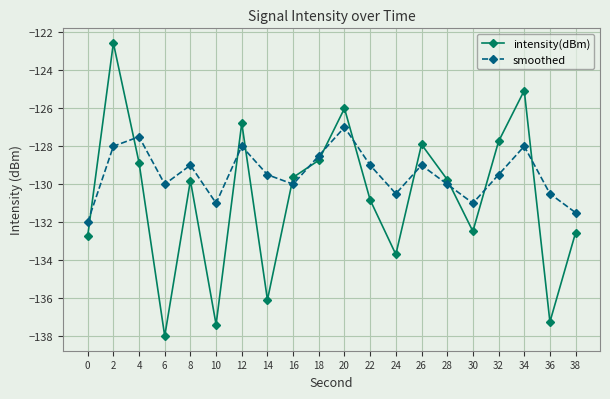

What is the value of the smoothed point at the 4th from the left?

-130.0